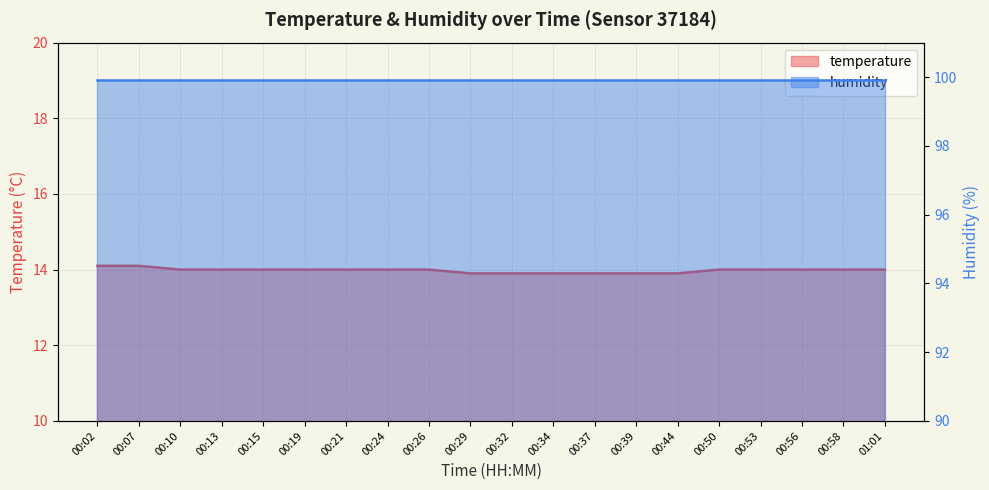

What is the difference between the second highest and minimum values?

0.2